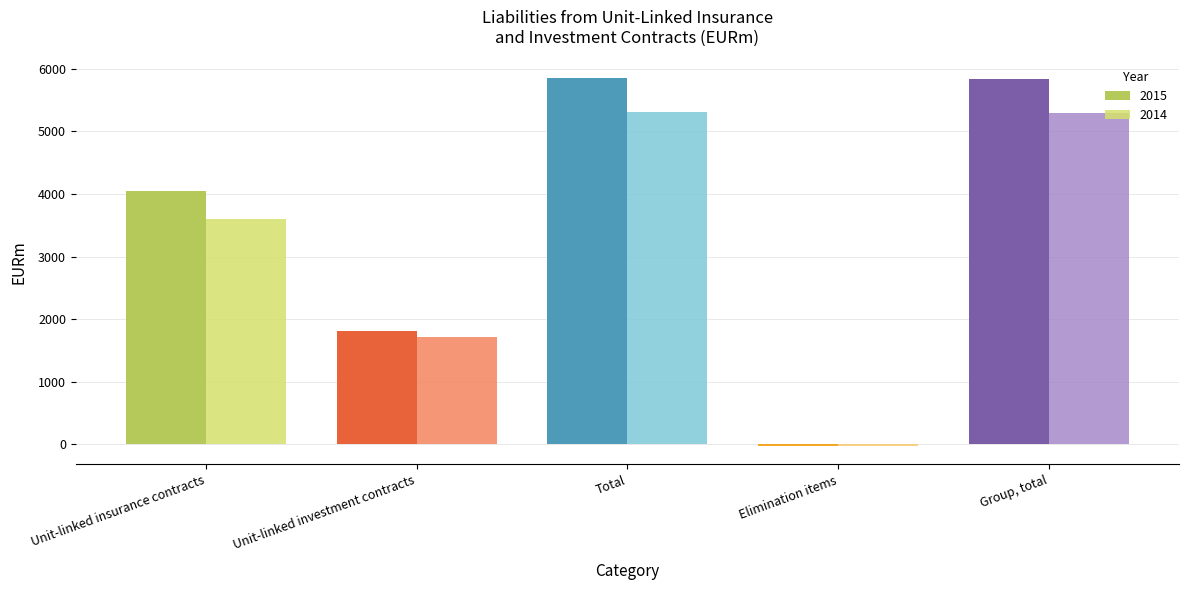

What is the greatest value displayed?

5858.4